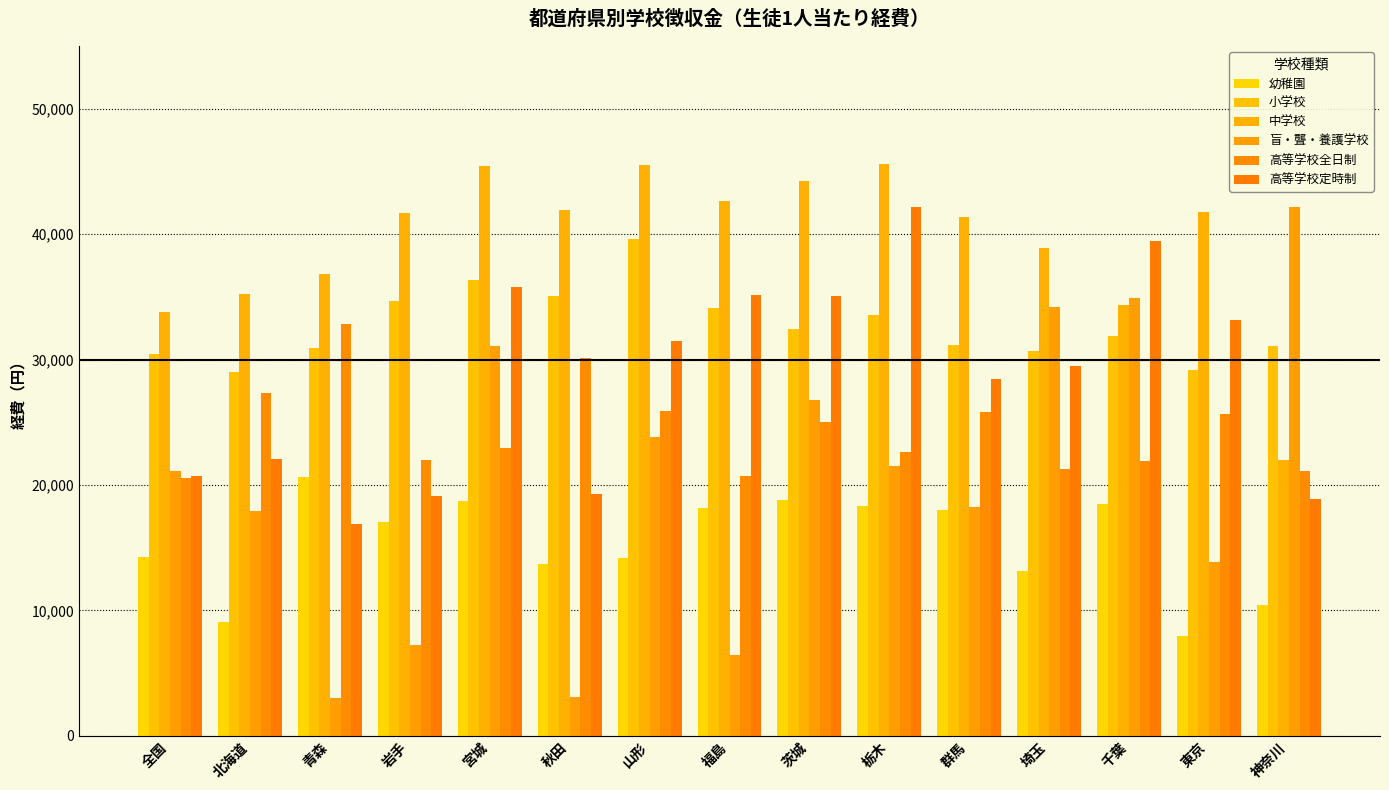

What is the label of the 9th bar from the right?

山形